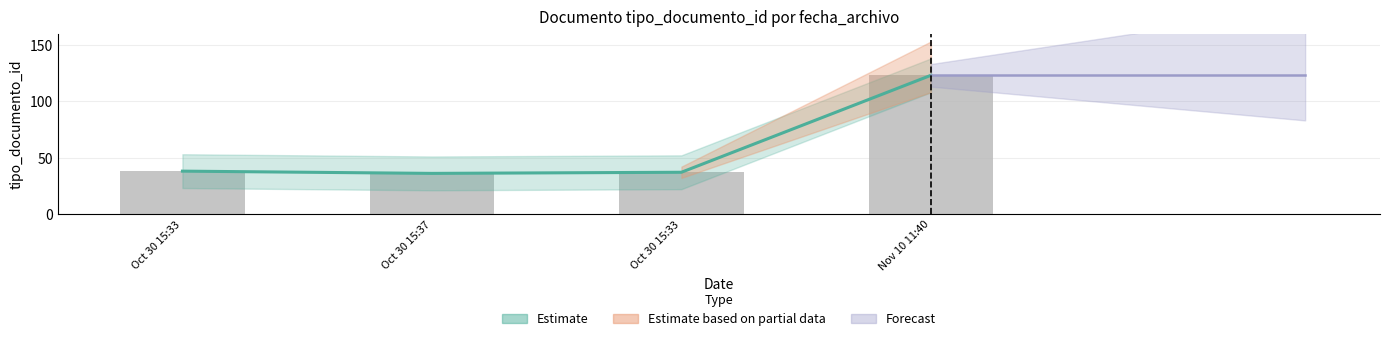

What is the difference between the second highest and second lowest values?

1